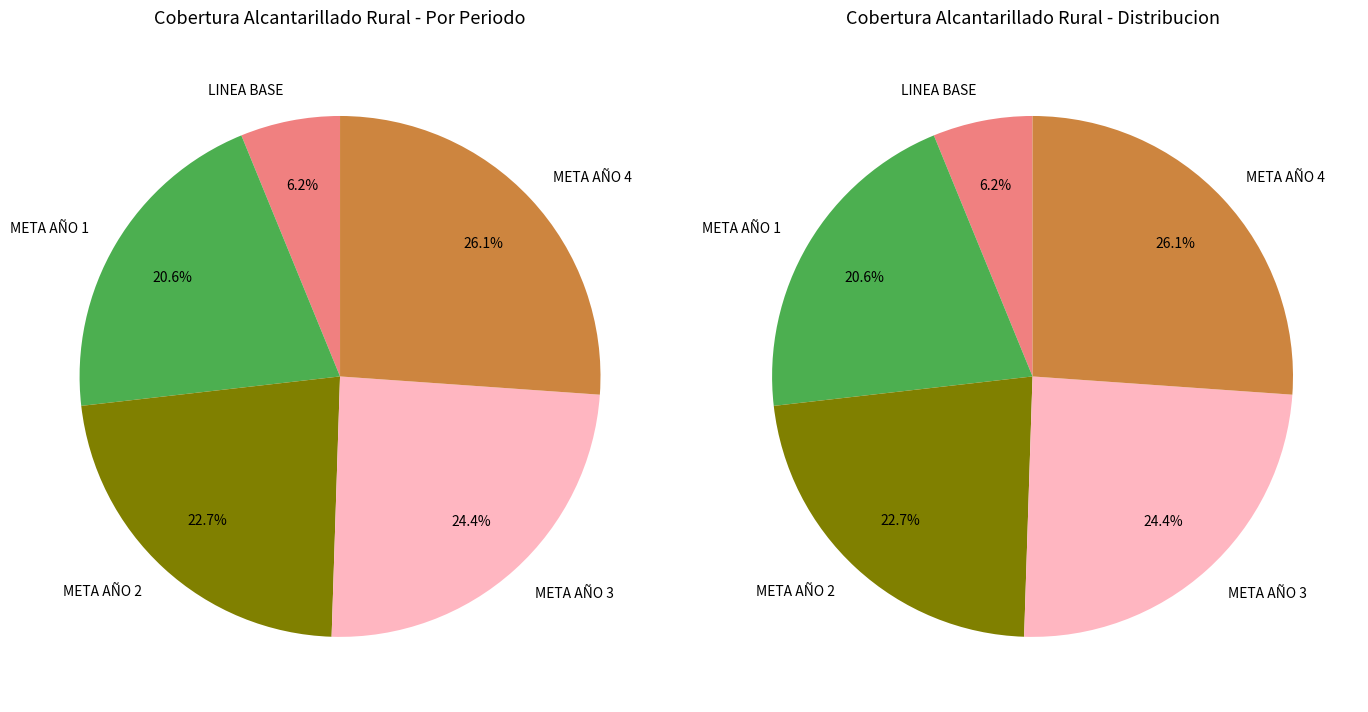

How many segments does this pie chart have?

5